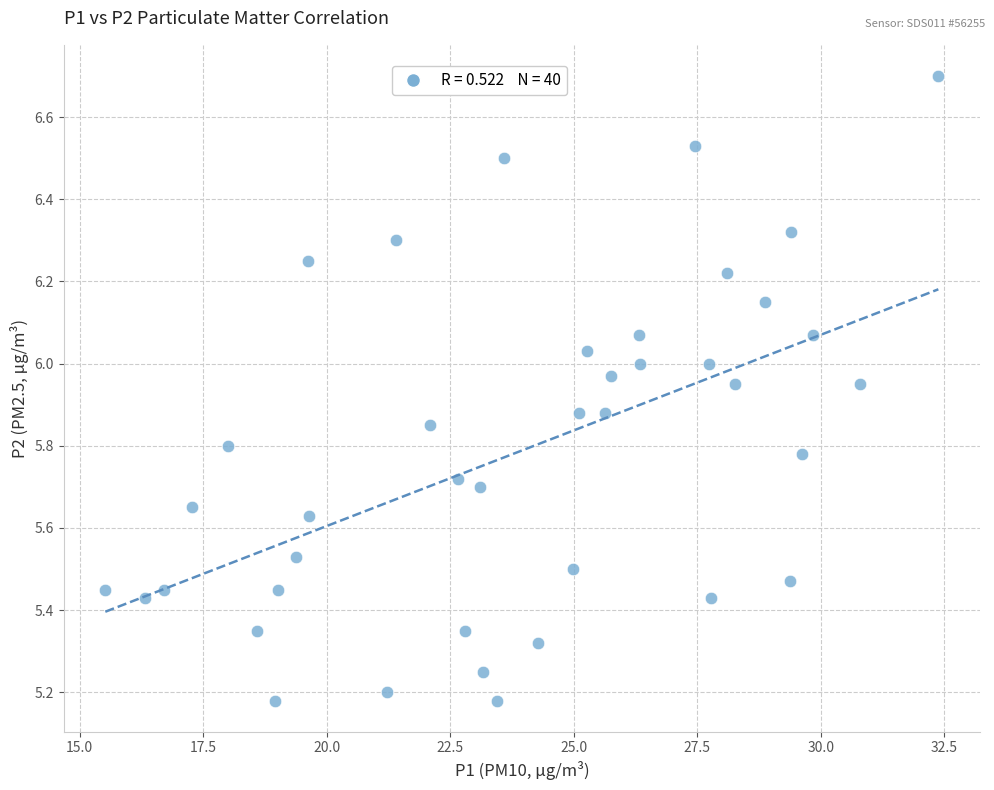

What is the range of X values (max minus min)?

16.9